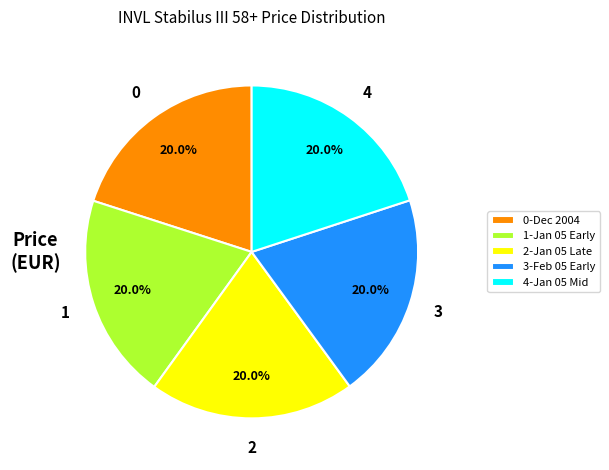

Is 4-Jan 05 Mid the majority of the pie?

No